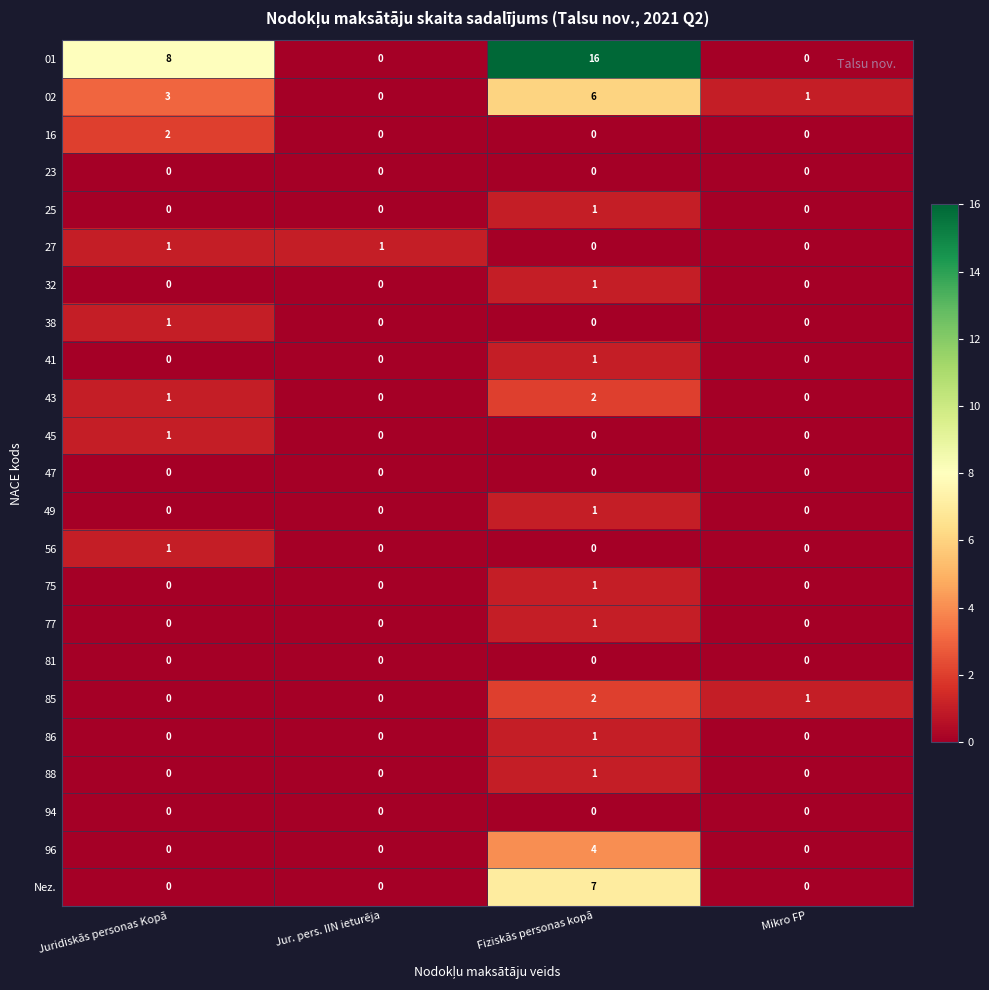

At which category is the sum across all series the highest?

Fiziskās personas kopā